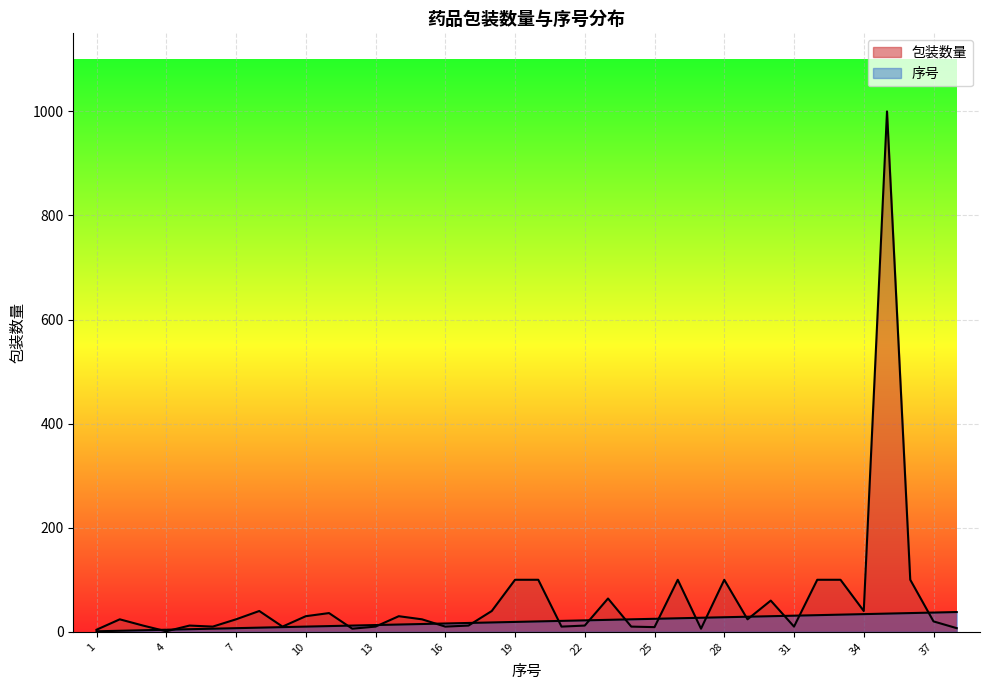

Between which two adjacent categories do 包装数量 and 序号 first intersect?

3 and 4